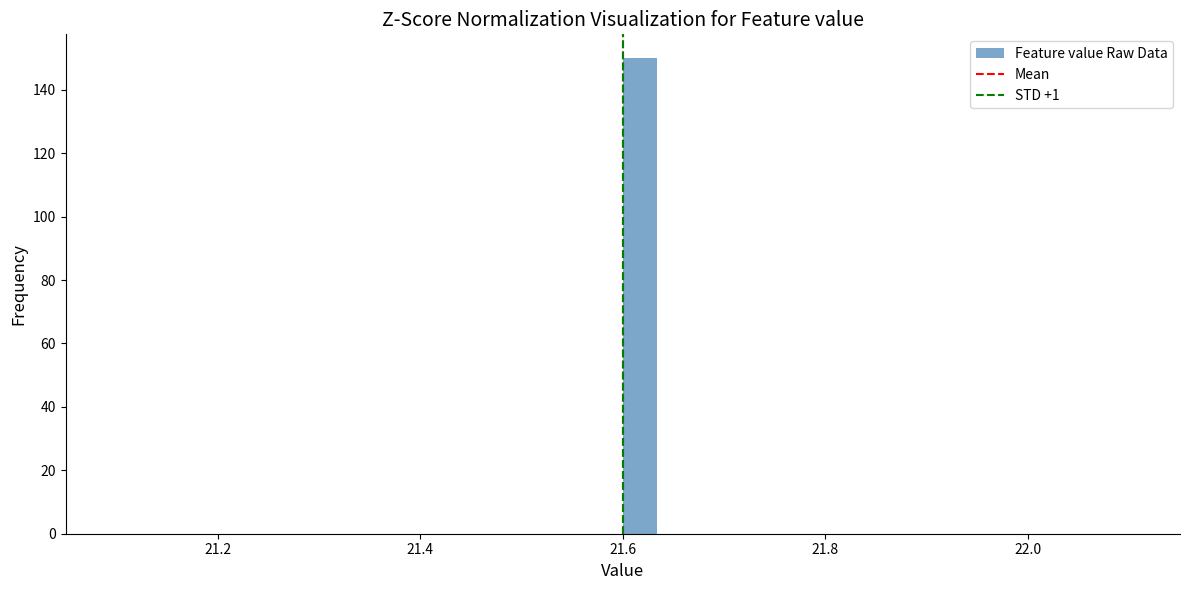

Around what value on the x-axis is the tallest bar? Give the approximate position of its centre, as read against the axis.

21.62